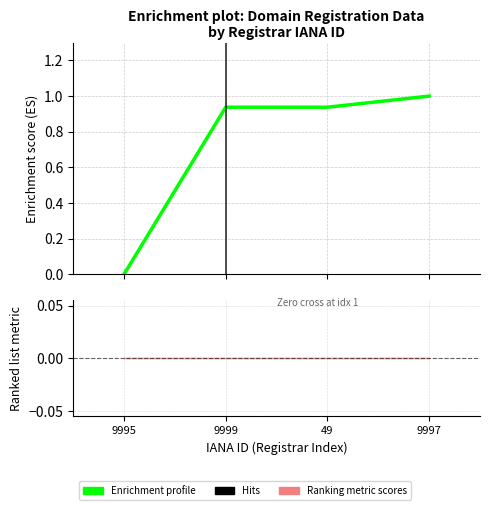

How many lines are shown in the chart?

1